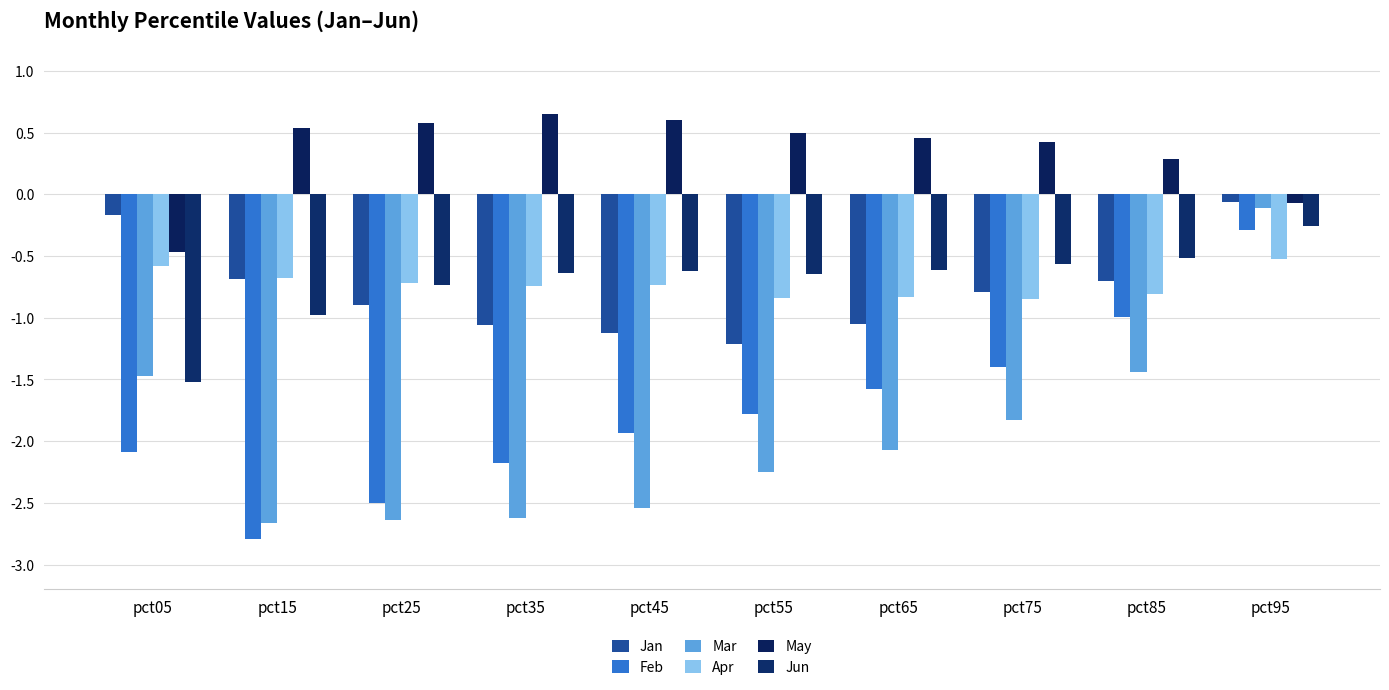

What is the sum of all Jun values?

-7.1